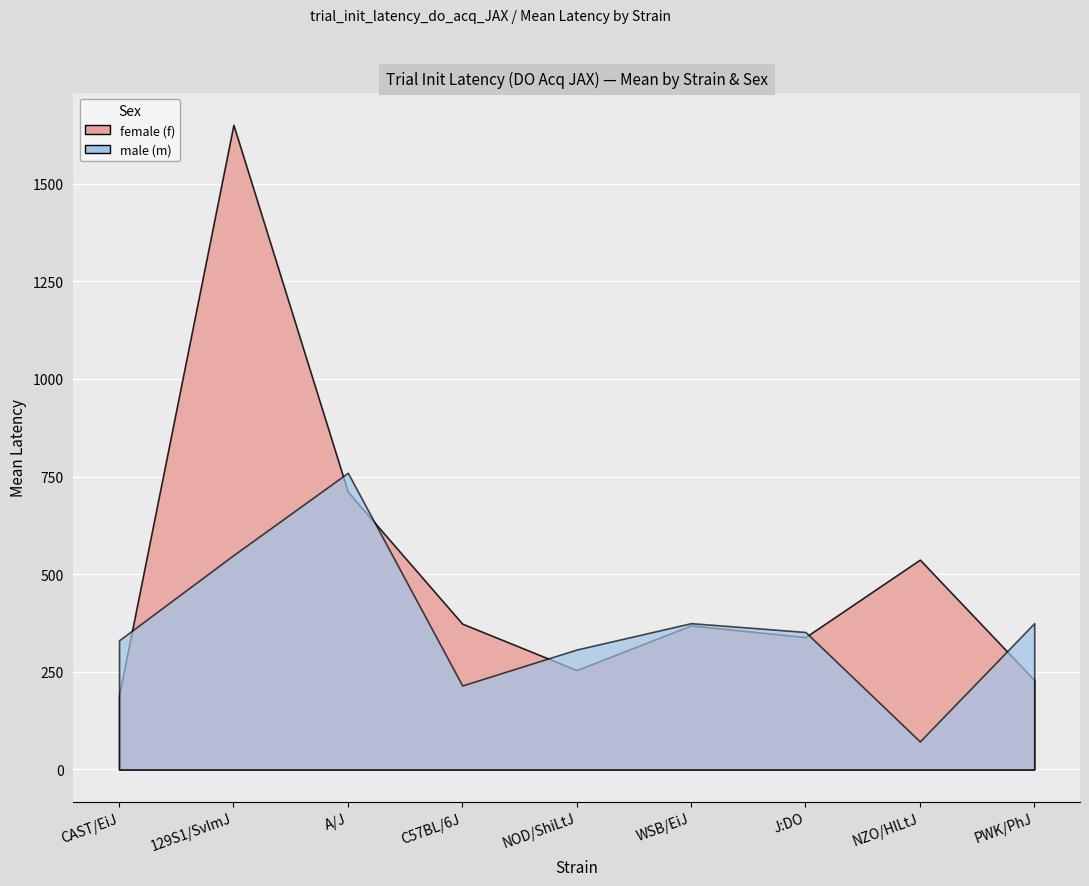

Where does the male_mean series first go above 352?

129S1/SvImJ